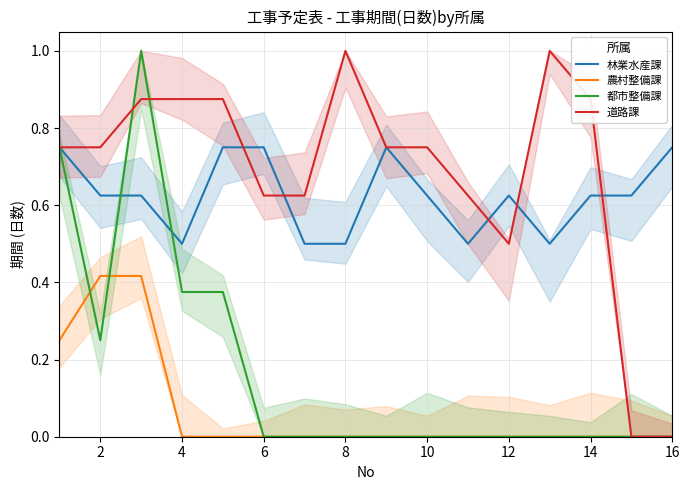

Is it true that 林業水産課 equals 1.2 at 8?

False